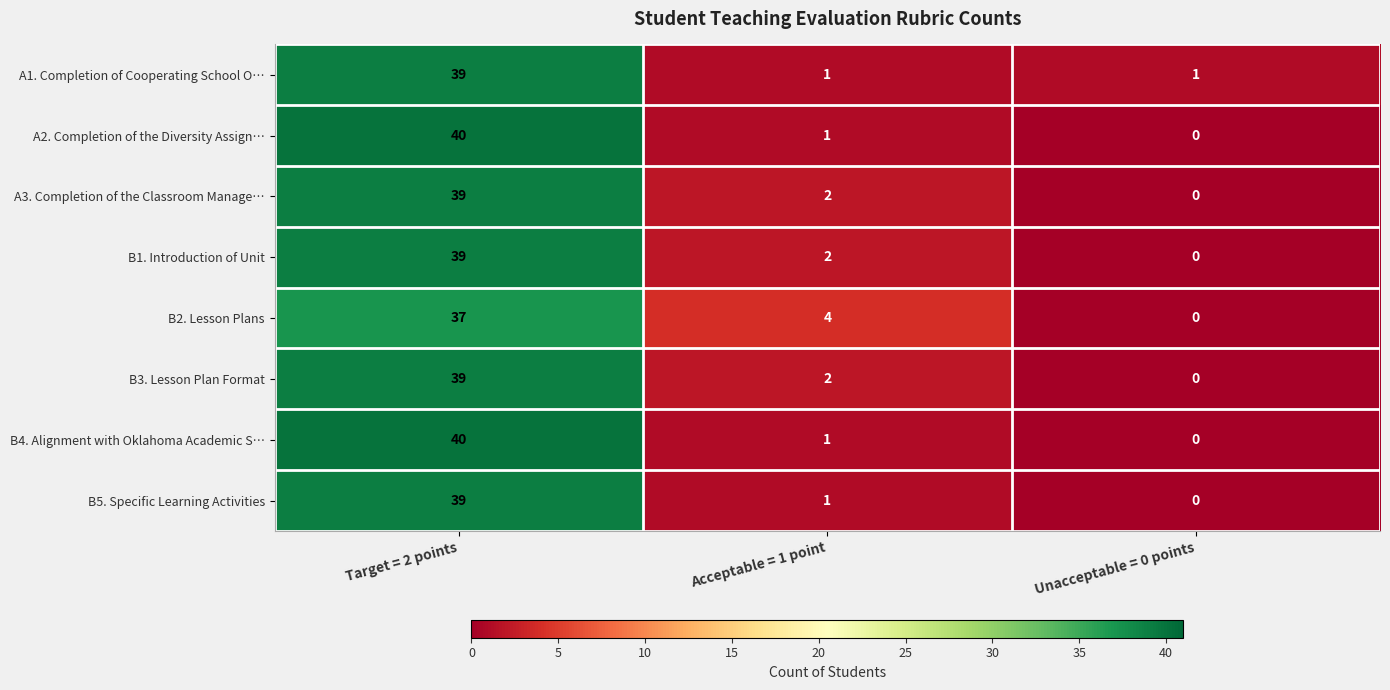

Reading left to right, list all the values displayed in this chart.

A1. Completion of Cooperating School O…: 39	1	1
A2. Completion of the Diversity Assign…: 40	1	0
A3. Completion of the Classroom Manage…: 39	2	0
B1. Introduction of Unit: 39	2	0
B2. Lesson Plans: 37	4	0
B3. Lesson Plan Format: 39	2	0
B4. Alignment with Oklahoma Academic S…: 40	1	0
B5. Specific Learning Activities: 39	1	0